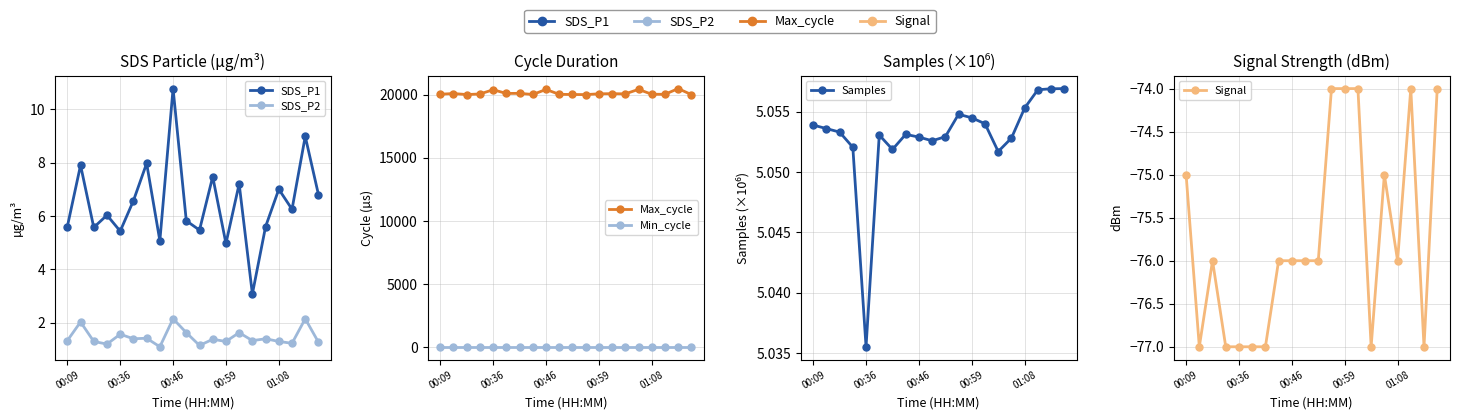

At which category does Max_cycle reach its first local peak?

00:36